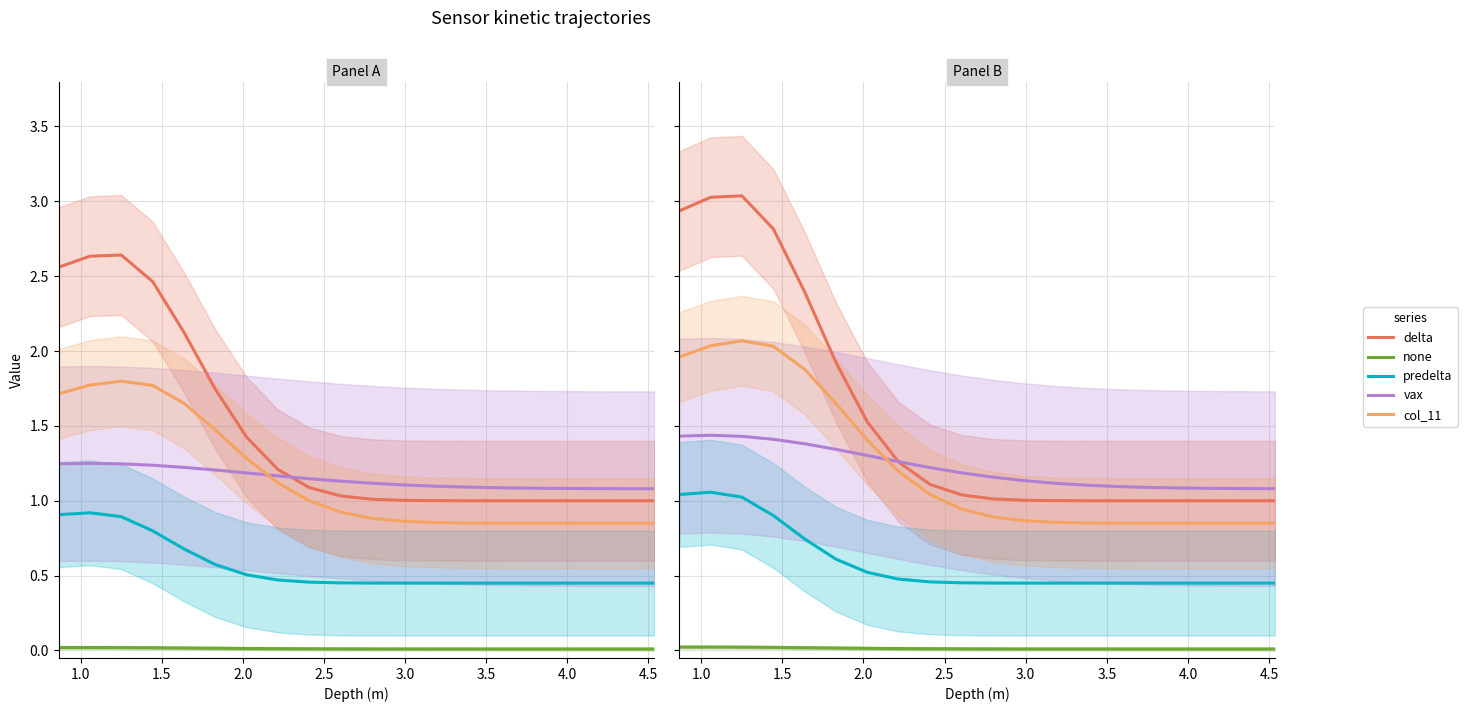

Reading right to left, extract all data points from this chart.

delta: 1.0	1.0	1.0	1.0	1.0	1.0	1.0	1.0	1.0	1.0	1.0	1.1	1.3	1.5	1.9	2.4	2.8	3.0	3.0	2.9
none: 0.0	0.0	0.0	0.0	0.0	0.0	0.0	0.0	0.0	0.0	0.0	0.0	0.0	0.0	0.0	0.0	0.0	0.0	0.0	0.0
predelta: 0.5	0.5	0.5	0.5	0.5	0.5	0.5	0.5	0.5	0.5	0.5	0.5	0.5	0.5	0.6	0.7	0.9	1.0	1.1	1.0
vax: 1.1	1.1	1.1	1.1	1.1	1.1	1.1	1.1	1.1	1.2	1.2	1.2	1.3	1.3	1.3	1.4	1.4	1.4	1.4	1.4
col_11: 0.9	0.9	0.9	0.9	0.9	0.9	0.9	0.9	0.9	0.9	0.9	1.0	1.2	1.4	1.6	1.9	2.0	2.1	2.0	2.0